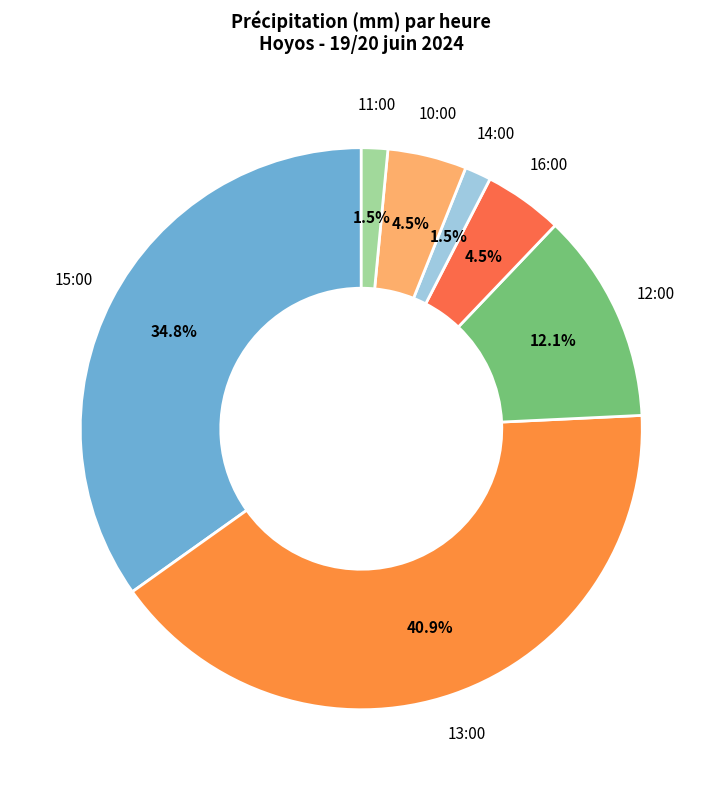

How many slices are in this pie chart?

7